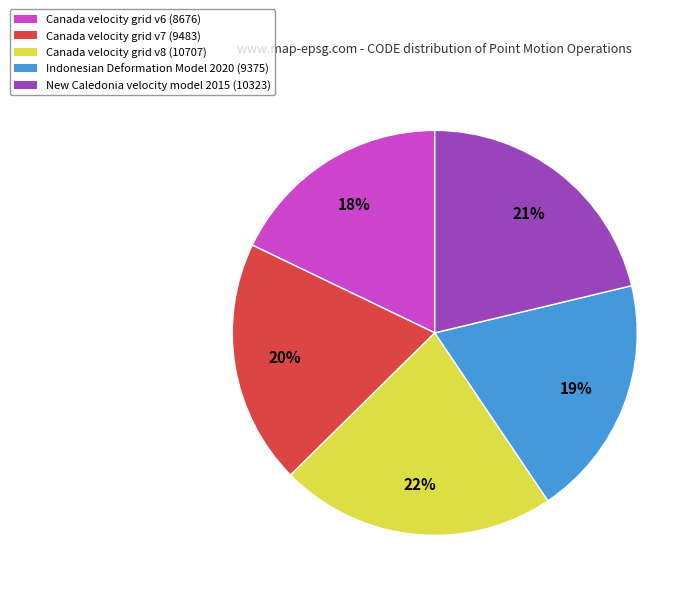

To the nearest percent, what portion does Canada velocity grid v7 represent?

20%